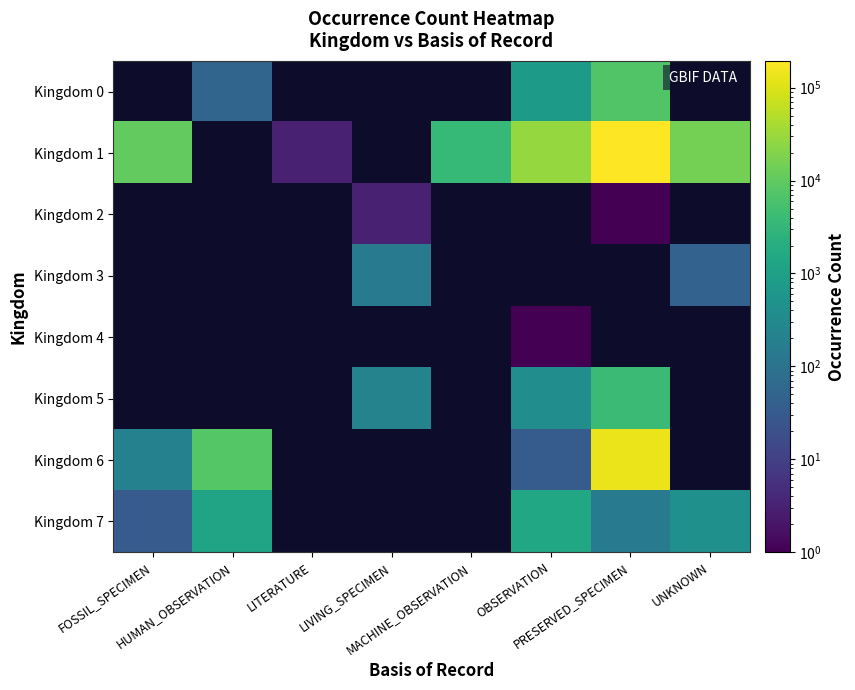

Reading right to left, extract all data points from this chart.

Kingdom 0: UNKNOWN=0	PRESERVED_SPECIMEN=7052	OBSERVATION=775	MACHINE_OBSERVATION=0	LIVING_SPECIMEN=0	LITERATURE=0	HUMAN_OBSERVATION=52	FOSSIL_SPECIMEN=0
Kingdom 1: UNKNOWN=15178	PRESERVED_SPECIMEN=194197	OBSERVATION=27982	MACHINE_OBSERVATION=3545	LIVING_SPECIMEN=0	LITERATURE=3	HUMAN_OBSERVATION=0	FOSSIL_SPECIMEN=10616
Kingdom 2: UNKNOWN=0	PRESERVED_SPECIMEN=1	OBSERVATION=0	MACHINE_OBSERVATION=0	LIVING_SPECIMEN=3	LITERATURE=0	HUMAN_OBSERVATION=0	FOSSIL_SPECIMEN=0
Kingdom 3: UNKNOWN=45	PRESERVED_SPECIMEN=0	OBSERVATION=0	MACHINE_OBSERVATION=0	LIVING_SPECIMEN=148	LITERATURE=0	HUMAN_OBSERVATION=0	FOSSIL_SPECIMEN=0
Kingdom 4: UNKNOWN=0	PRESERVED_SPECIMEN=0	OBSERVATION=1	MACHINE_OBSERVATION=0	LIVING_SPECIMEN=0	LITERATURE=0	HUMAN_OBSERVATION=0	FOSSIL_SPECIMEN=0
Kingdom 5: UNKNOWN=0	PRESERVED_SPECIMEN=4066	OBSERVATION=383	MACHINE_OBSERVATION=0	LIVING_SPECIMEN=228	LITERATURE=0	HUMAN_OBSERVATION=0	FOSSIL_SPECIMEN=0
Kingdom 6: UNKNOWN=0	PRESERVED_SPECIMEN=133267	OBSERVATION=35	MACHINE_OBSERVATION=0	LIVING_SPECIMEN=0	LITERATURE=0	HUMAN_OBSERVATION=7669	FOSSIL_SPECIMEN=207
Kingdom 7: UNKNOWN=442	PRESERVED_SPECIMEN=151	OBSERVATION=1516	MACHINE_OBSERVATION=0	LIVING_SPECIMEN=0	LITERATURE=0	HUMAN_OBSERVATION=1206	FOSSIL_SPECIMEN=33